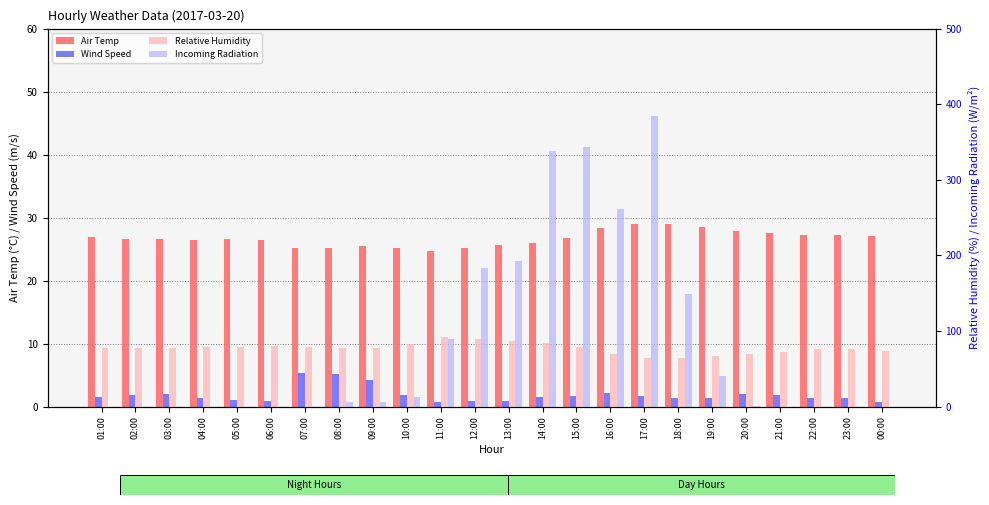

Is the value of Wind Speed at 13:00 greater than the value of Air Temp at 11:00?

No